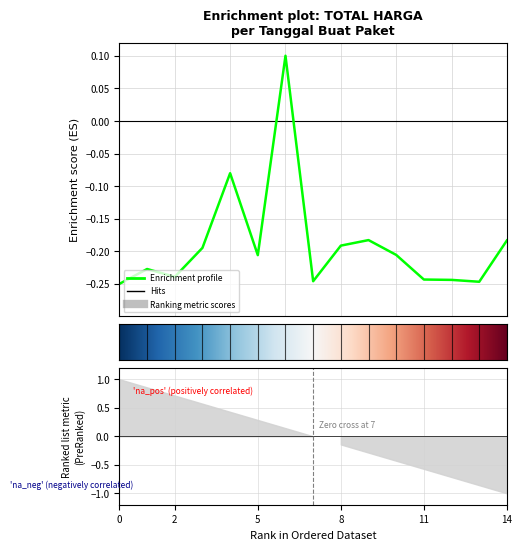

Does the chart have visible grid lines?

Yes